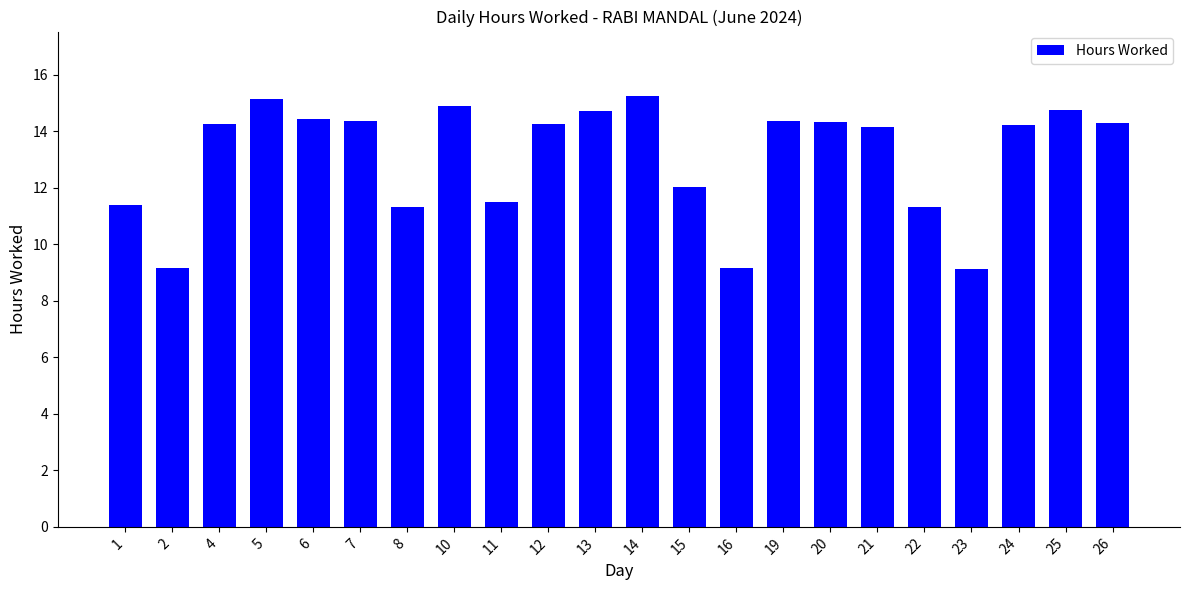

What is the smallest value displayed?

9.1